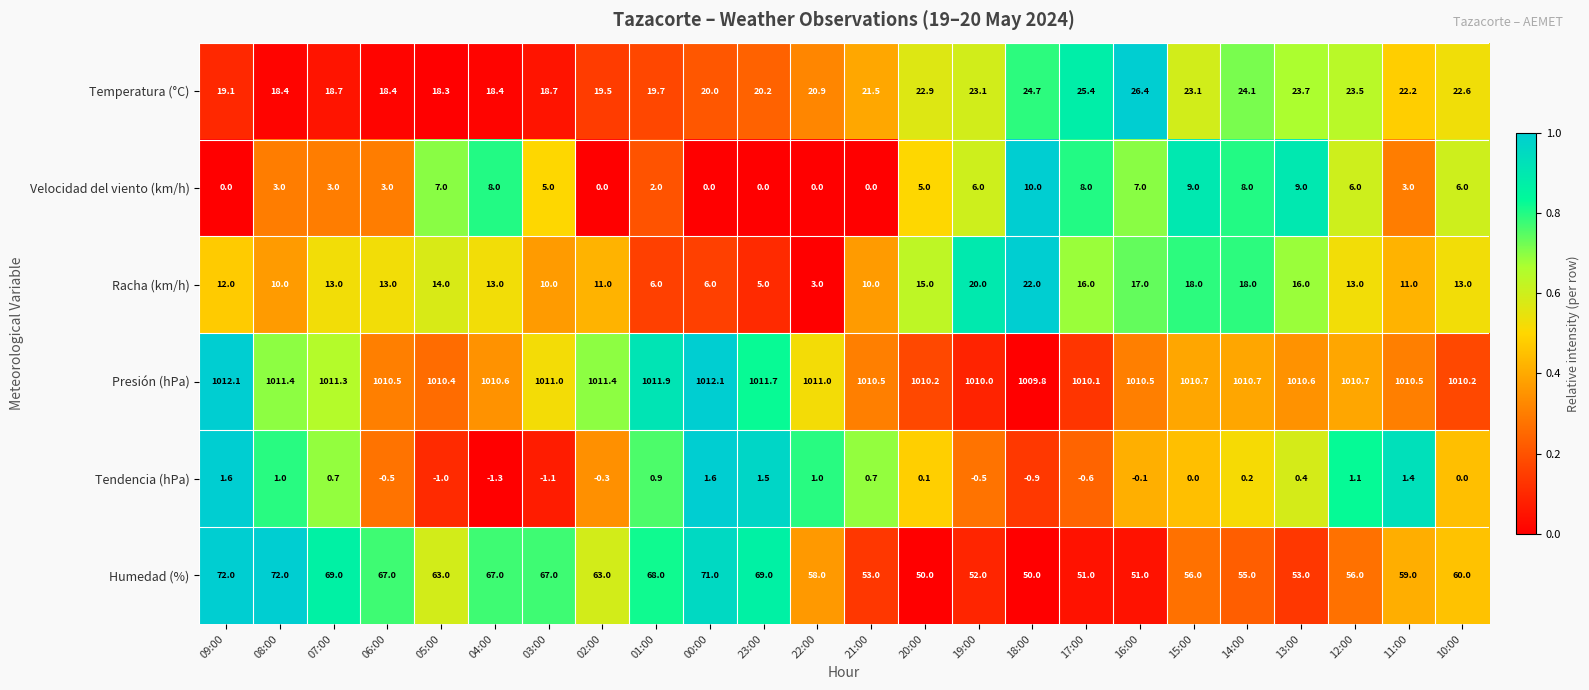

Which category has the highest value in the Racha (km/h) series?

18:00